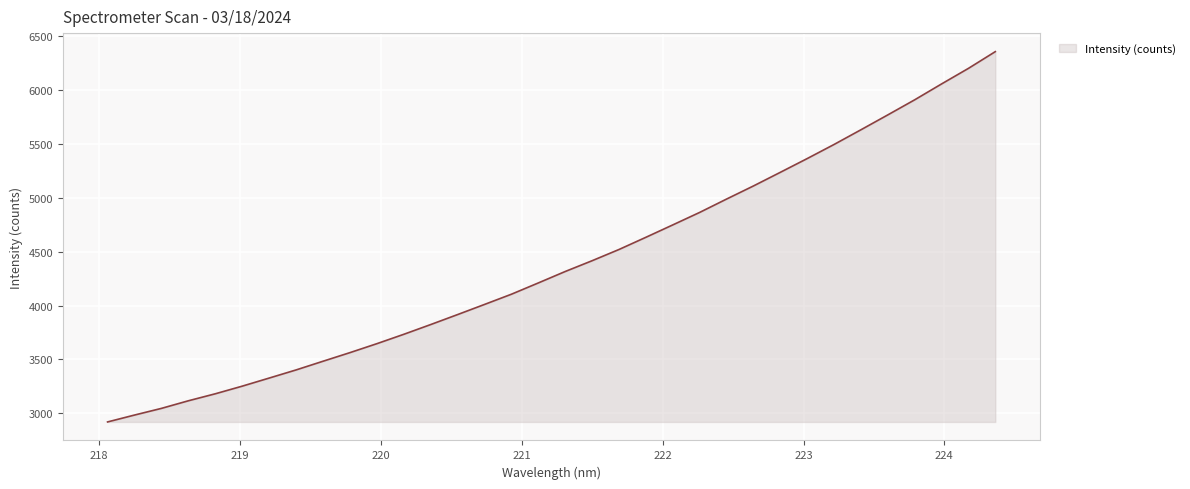

What is the difference between the maximum and minimum values?

3438.8